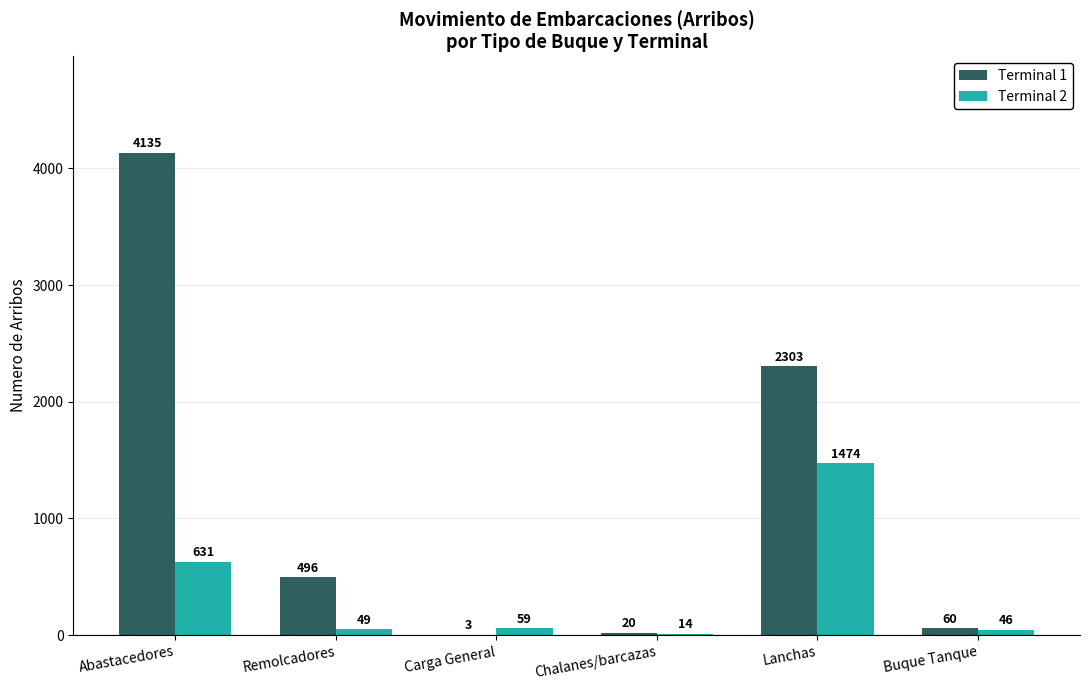

What is the greatest value displayed?

4135